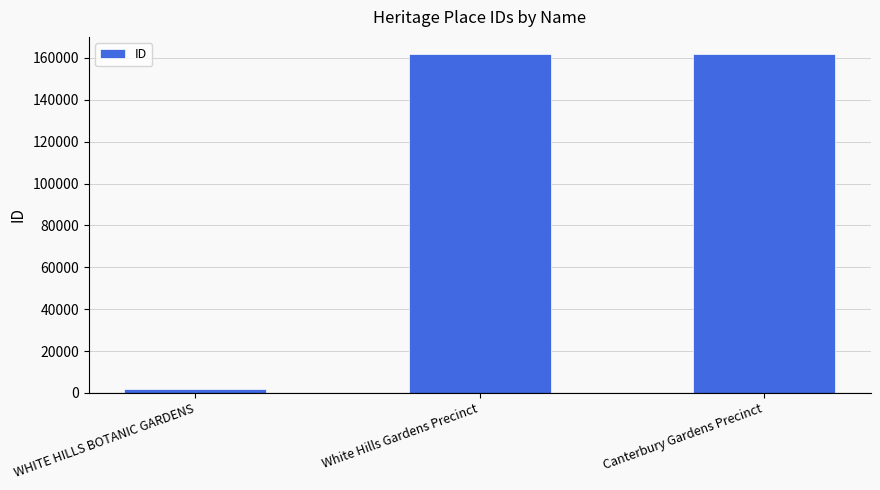

The chart shows a value of 224425 at White Hills Gardens Precinct. True or false?

False